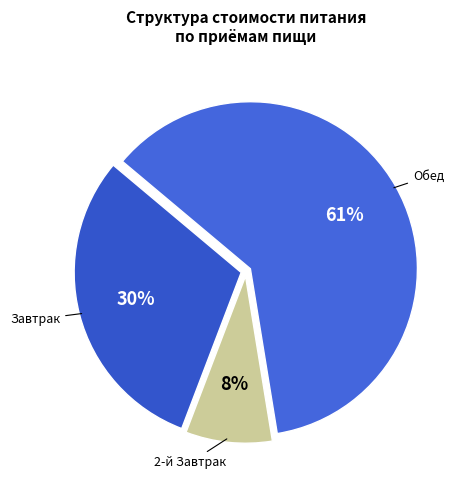

To the nearest percent, what is the average slice percentage?

33%